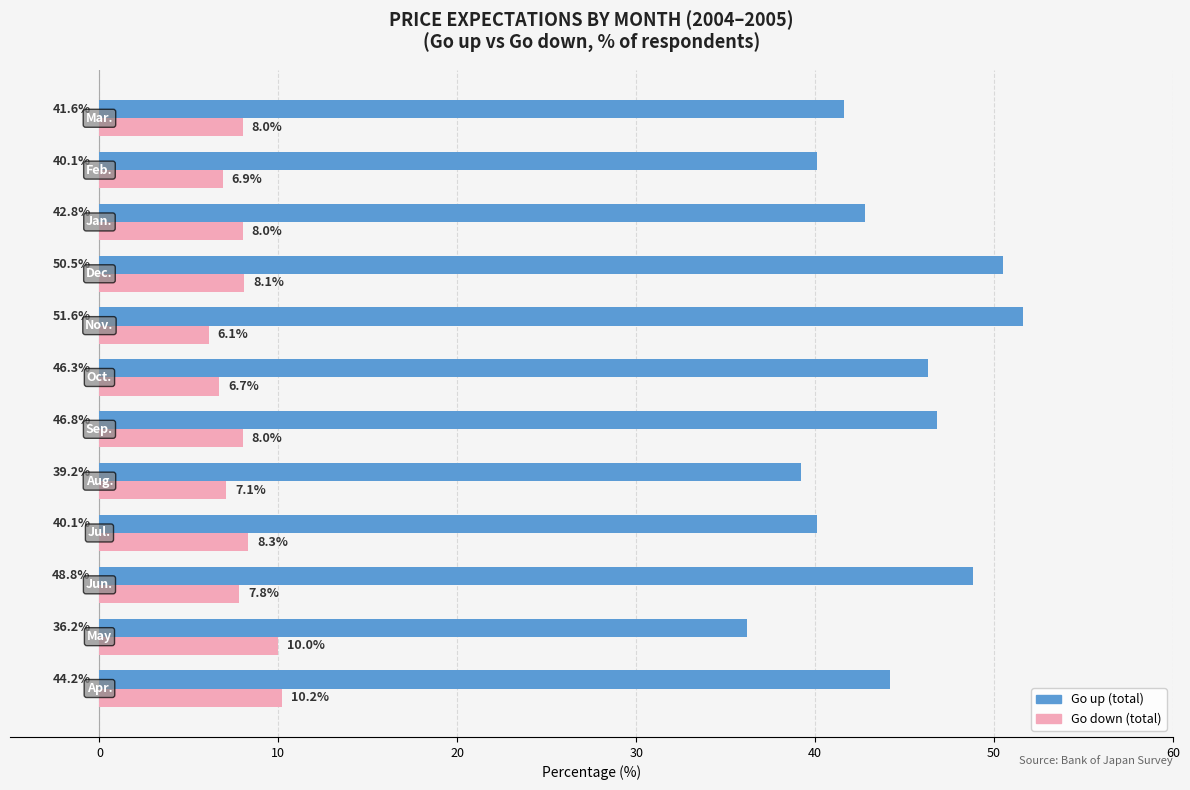

Which series has the largest total across all categories?

Go up (total)